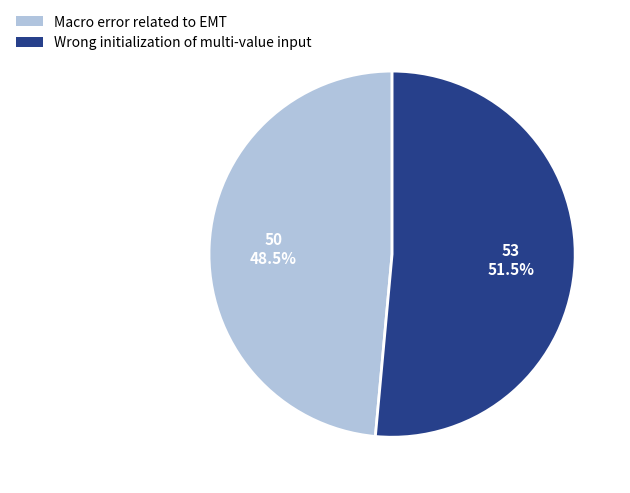

Rank the categories by value from highest to lowest.

Wrong initialization of multi-value input, Macro error related to EMT